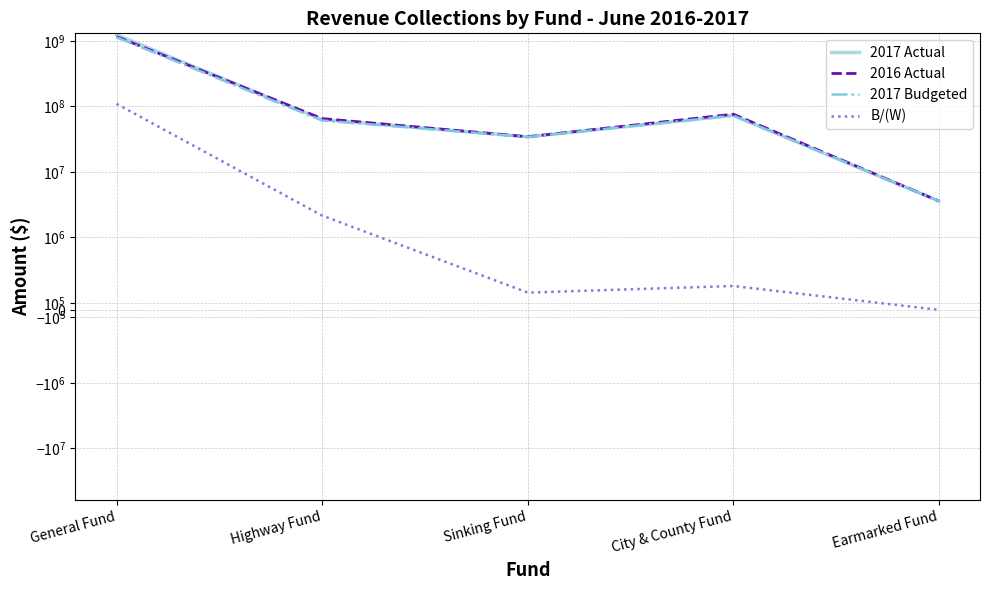

What value does the 2017 Actual series have at City & County Fund, to the nearest 50?

72696000